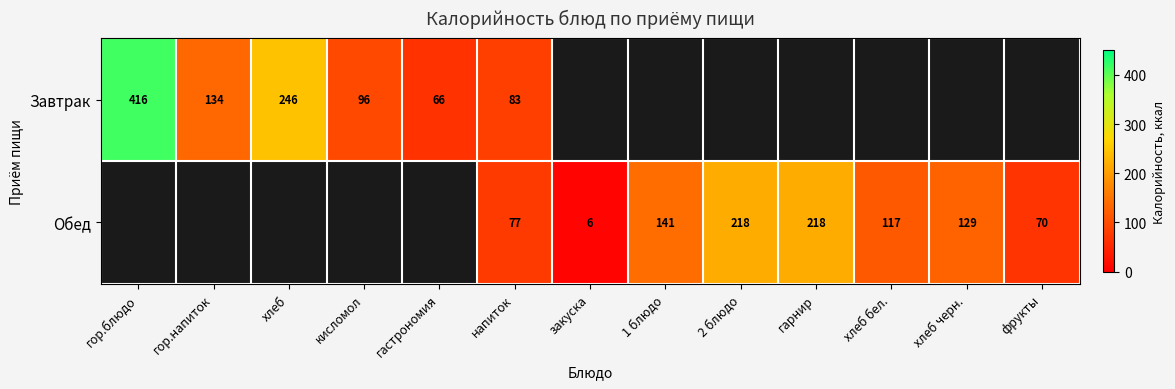

At which category is the sum across all series the highest?

напиток